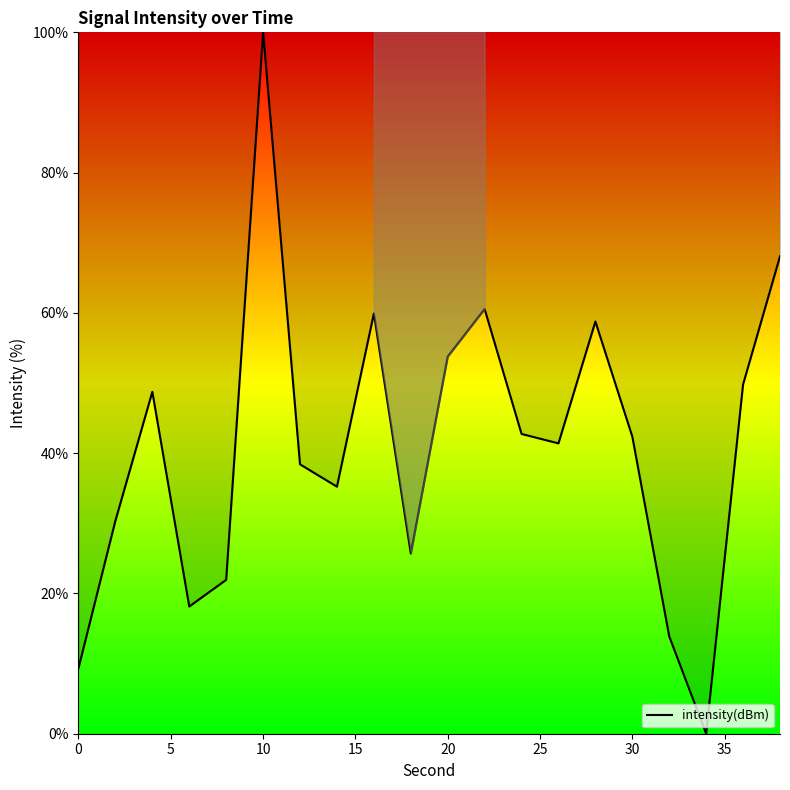

What is the difference between the maximum and minimum values?

100.0